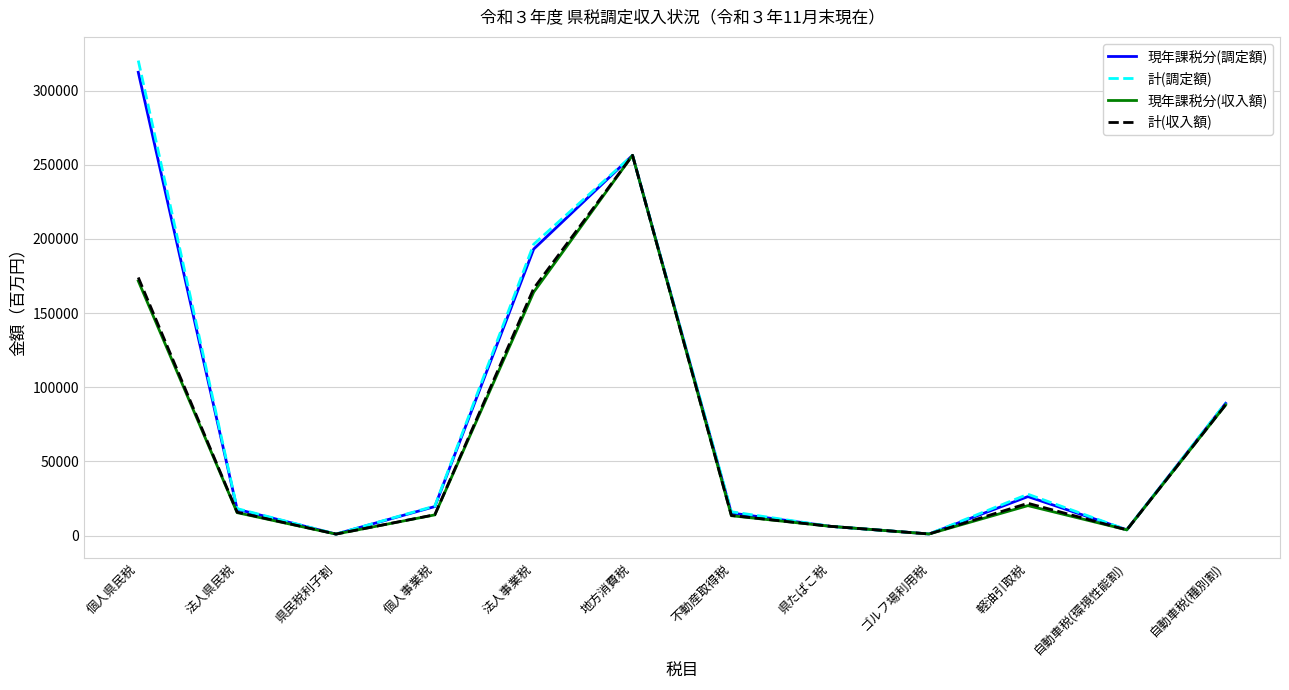

What is the total value across all series at 法人事業税?

720325